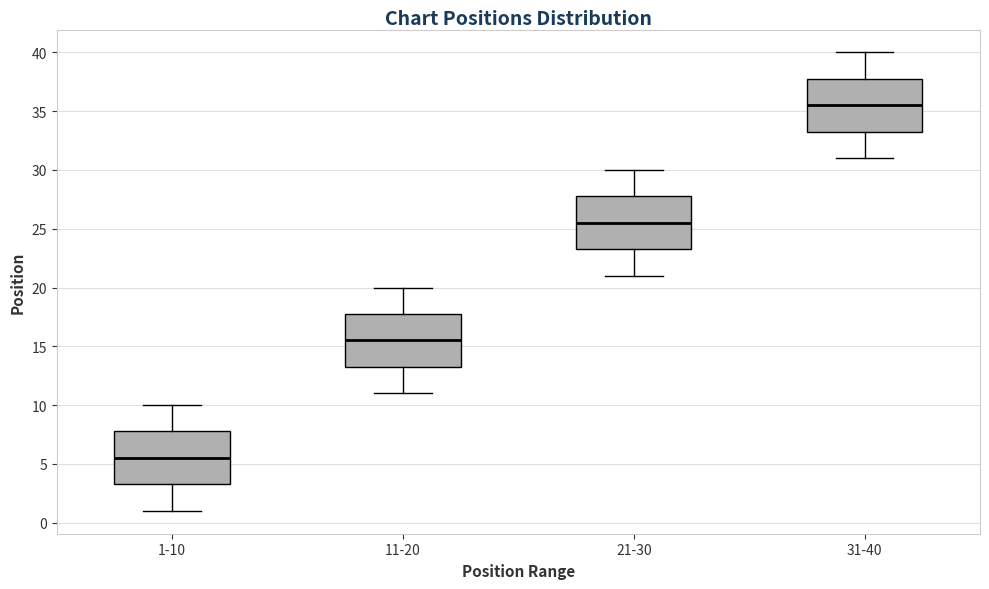

Where does the lower whisker of the box for 11-20 end on the y-axis? The values are not printed on the chart, so give them approximately, as read against the axis.

11.0